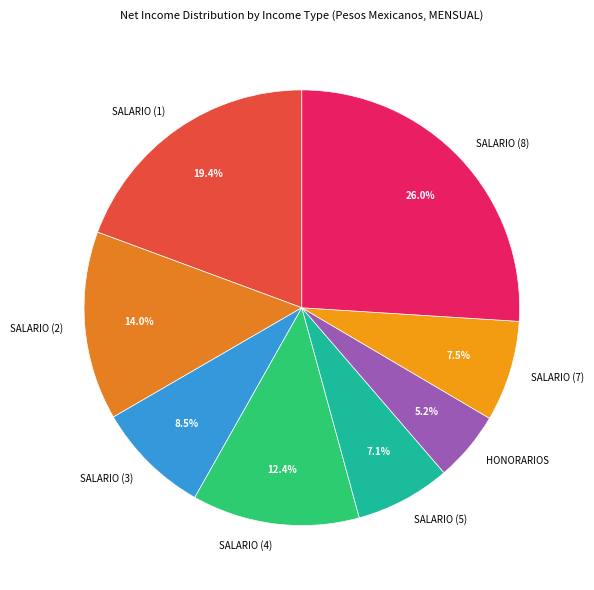

What is the ratio of the value at SALARIO (8) to the value at SALARIO (7)?

3.5